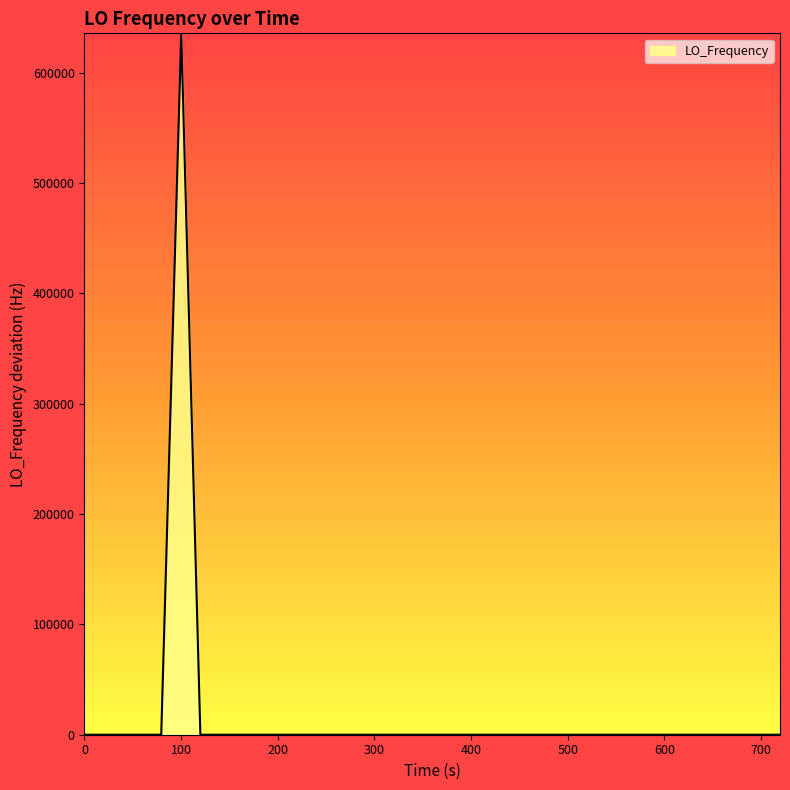

What is the maximum value shown in the chart?

635703.9